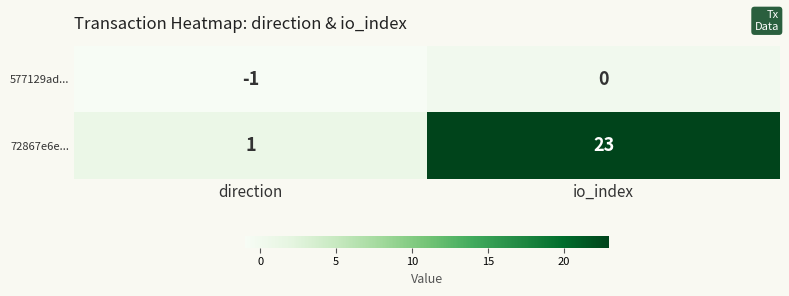

The 72867e6e... series shows 2 at direction. True or false?

False